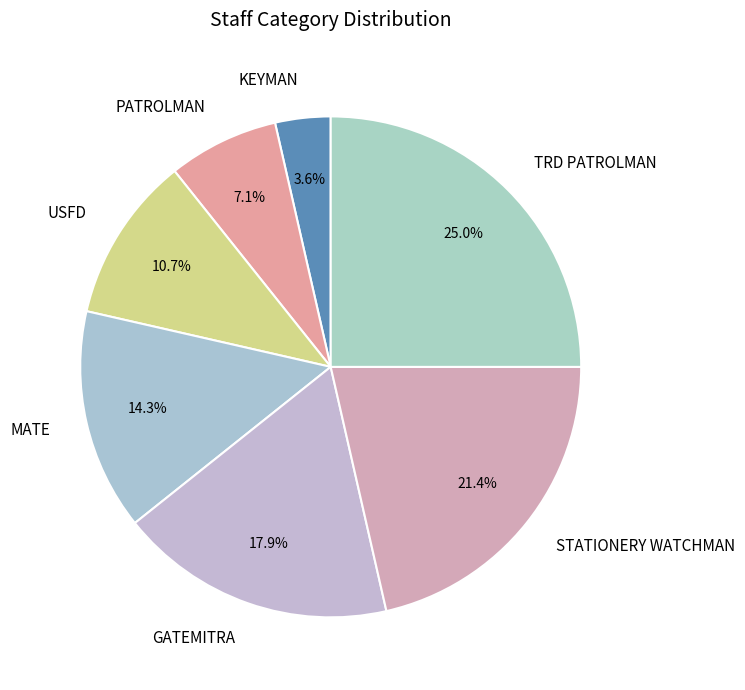

Count the number of slices in the pie.

7